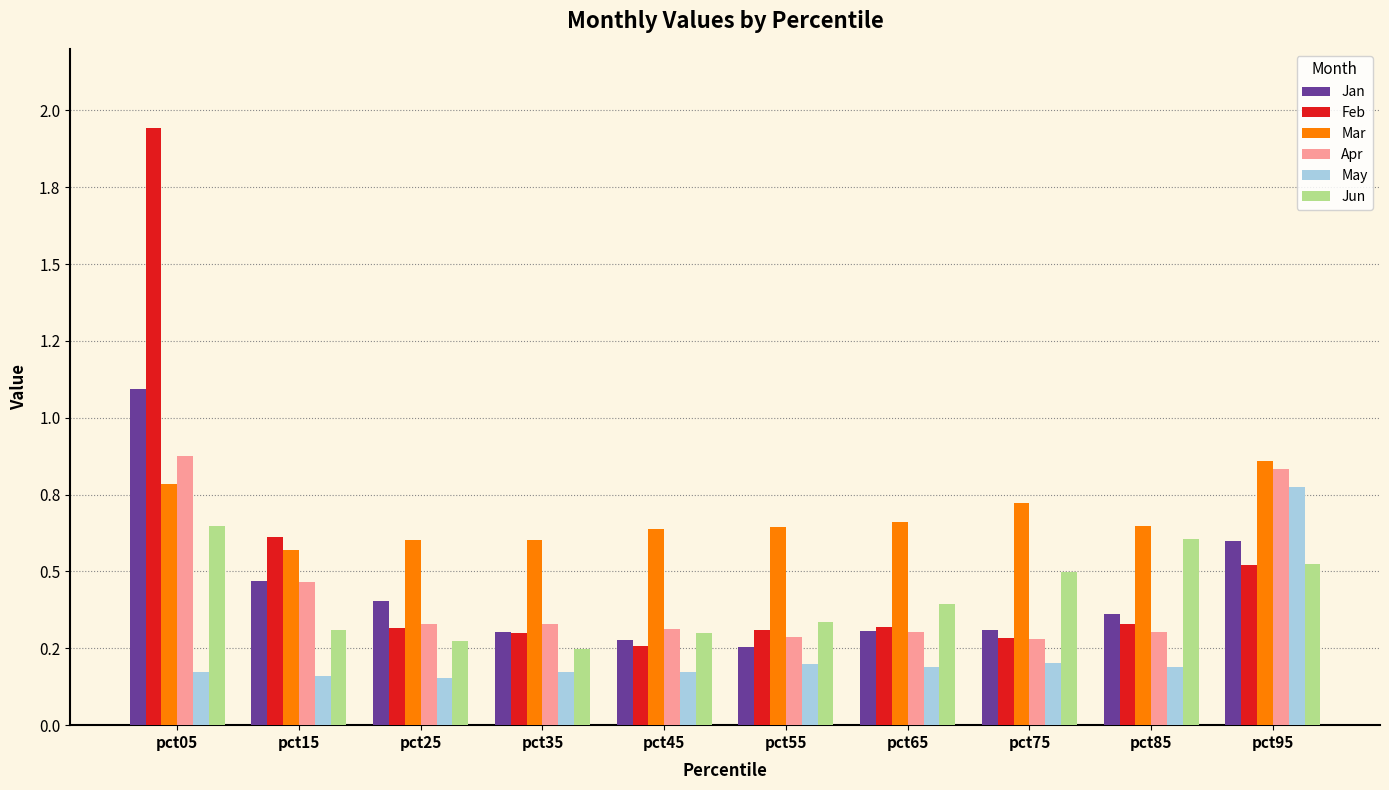

What is the difference between the second highest and second lowest values in the Jun series?

0.3